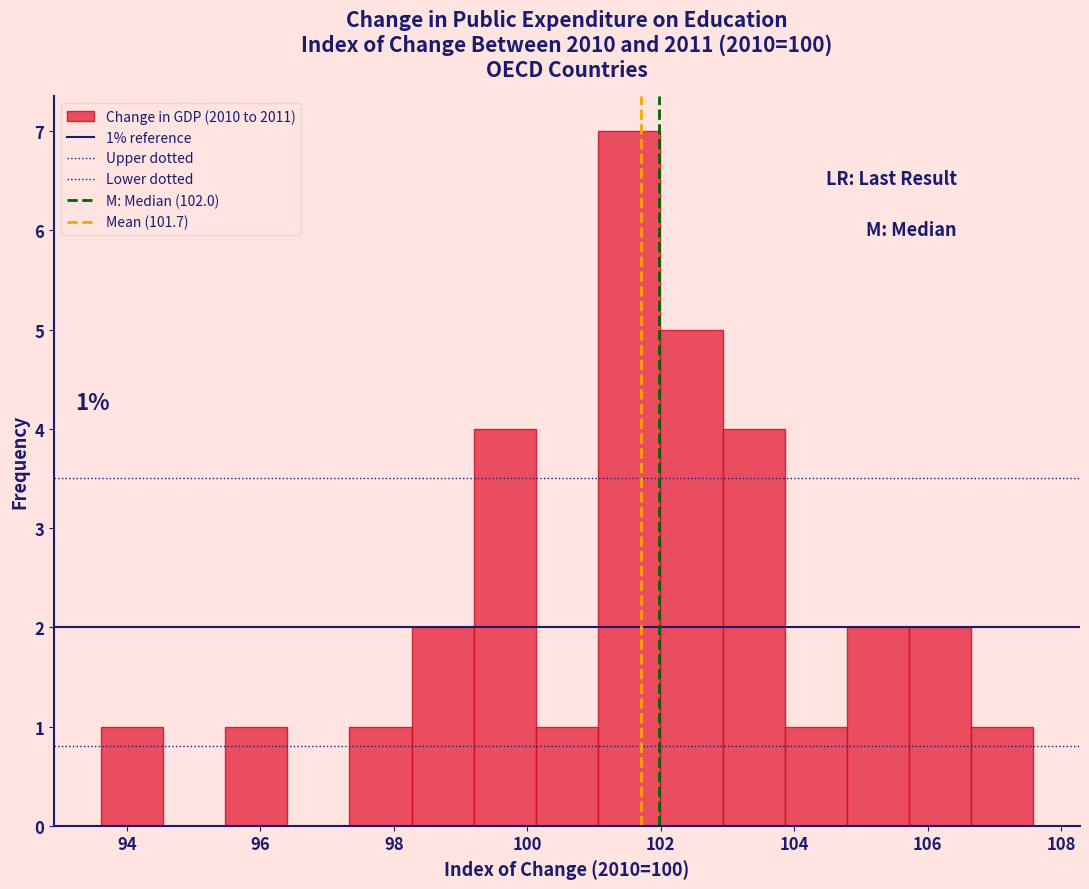

Which range on the x-axis has the tallest bar?

101.0 to 102.0